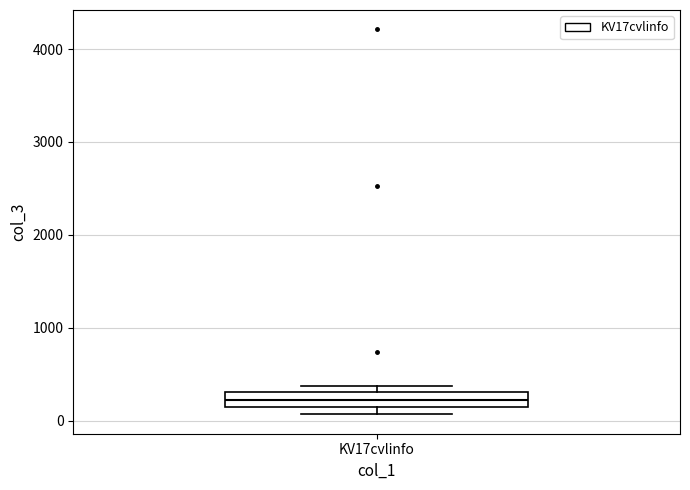

Read this box plot against the y-axis: the position of the median line, the range covered by the box, and the ends of both whiskers. The values are not printed on the chart, so give them approximately, as read against the axis.

median 200, box 100 to 300, whiskers 100 (just below the box's lower edge) to 400